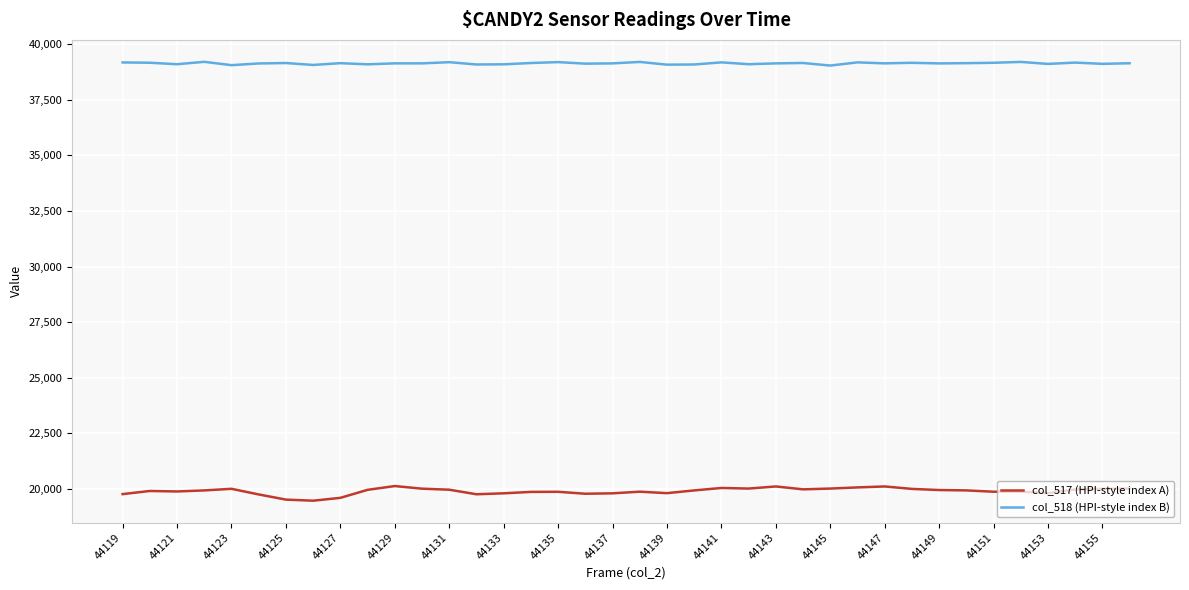

True or false: col_518 (HPI-style index B) and col_517 (HPI-style index A) cross at least once.

False